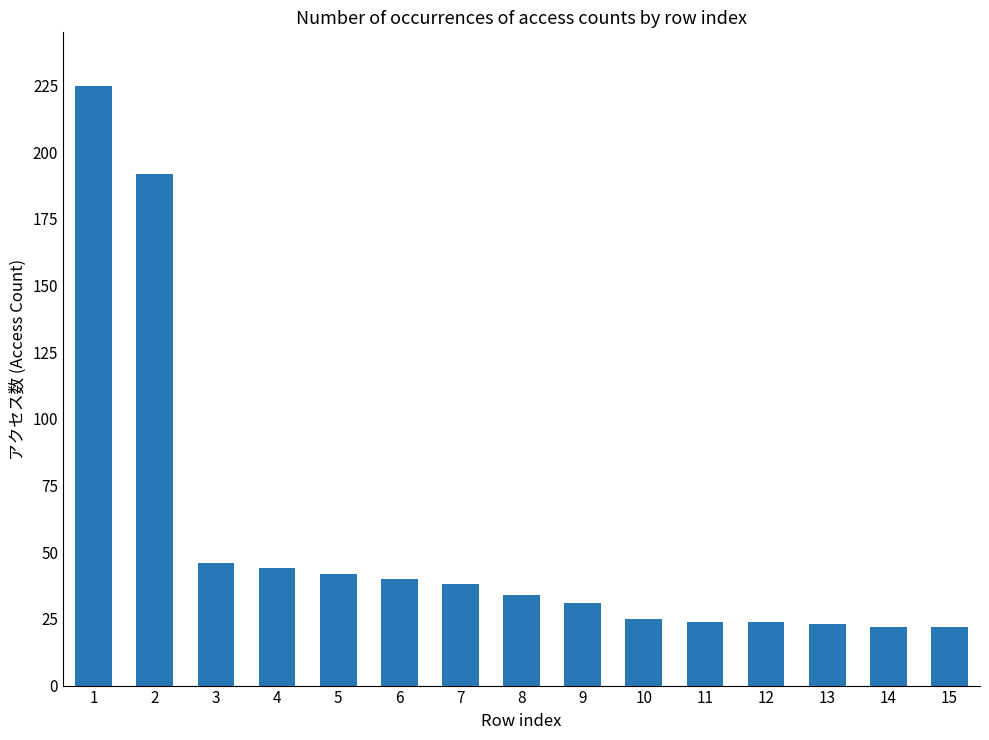

What value does the data have at 12?

24